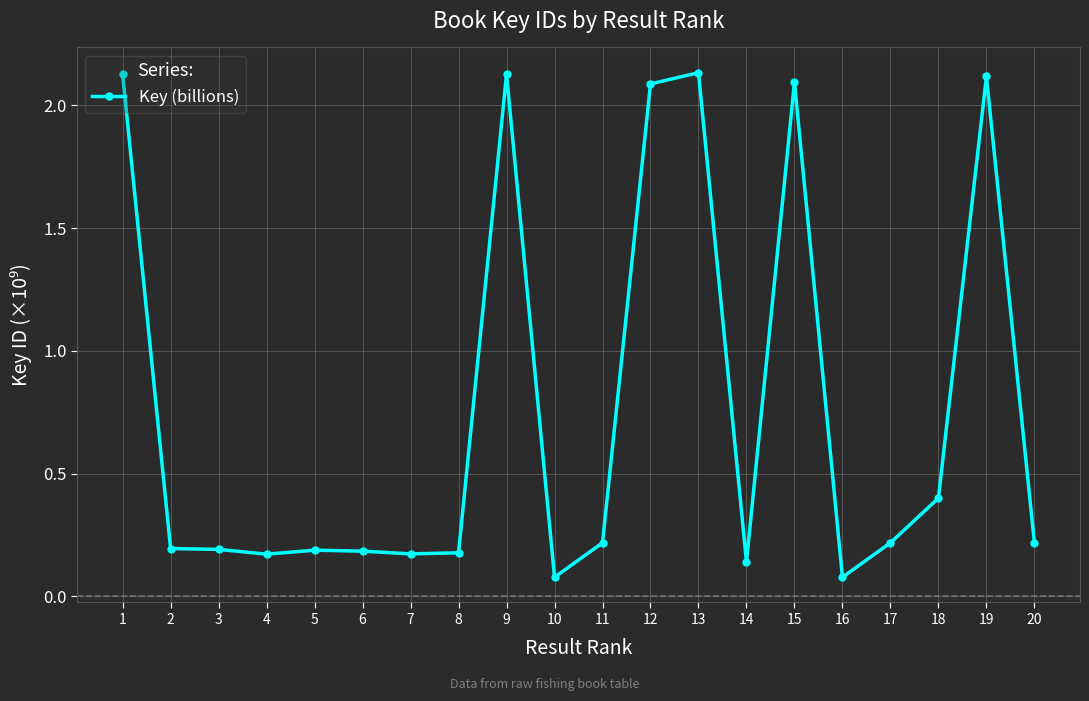

What is the average value?

0.8